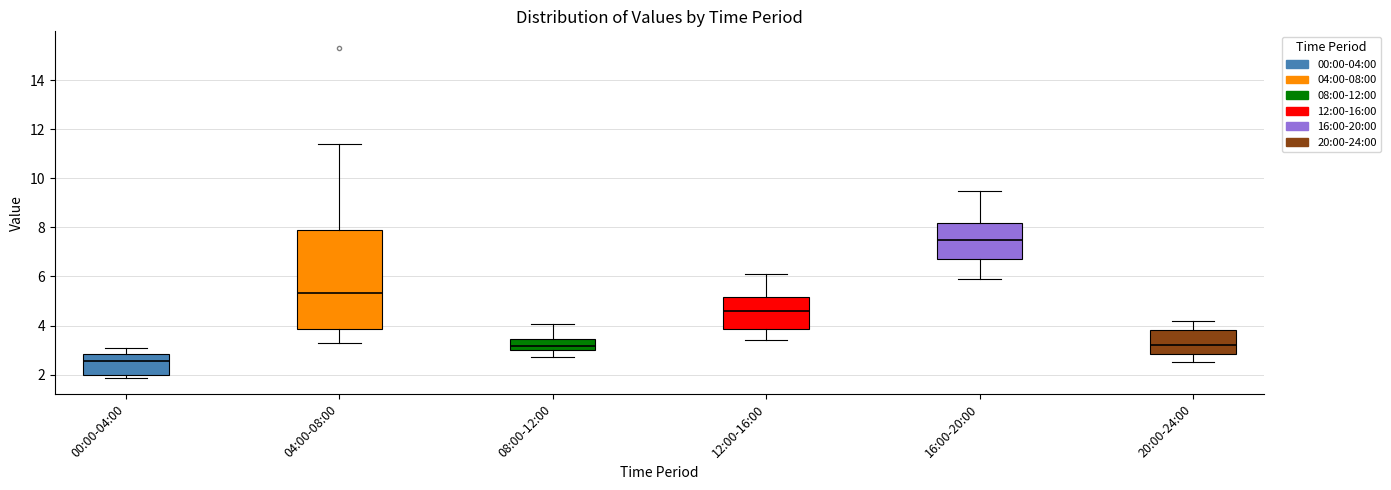

Which box has the lowest median line?

00:00-04:00